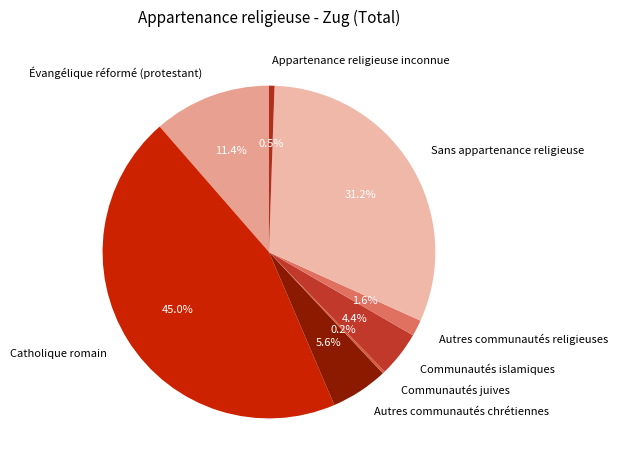

To the nearest percent, what is the combined percentage of Sans appartenance religieuse and Communautés islamiques?

36%